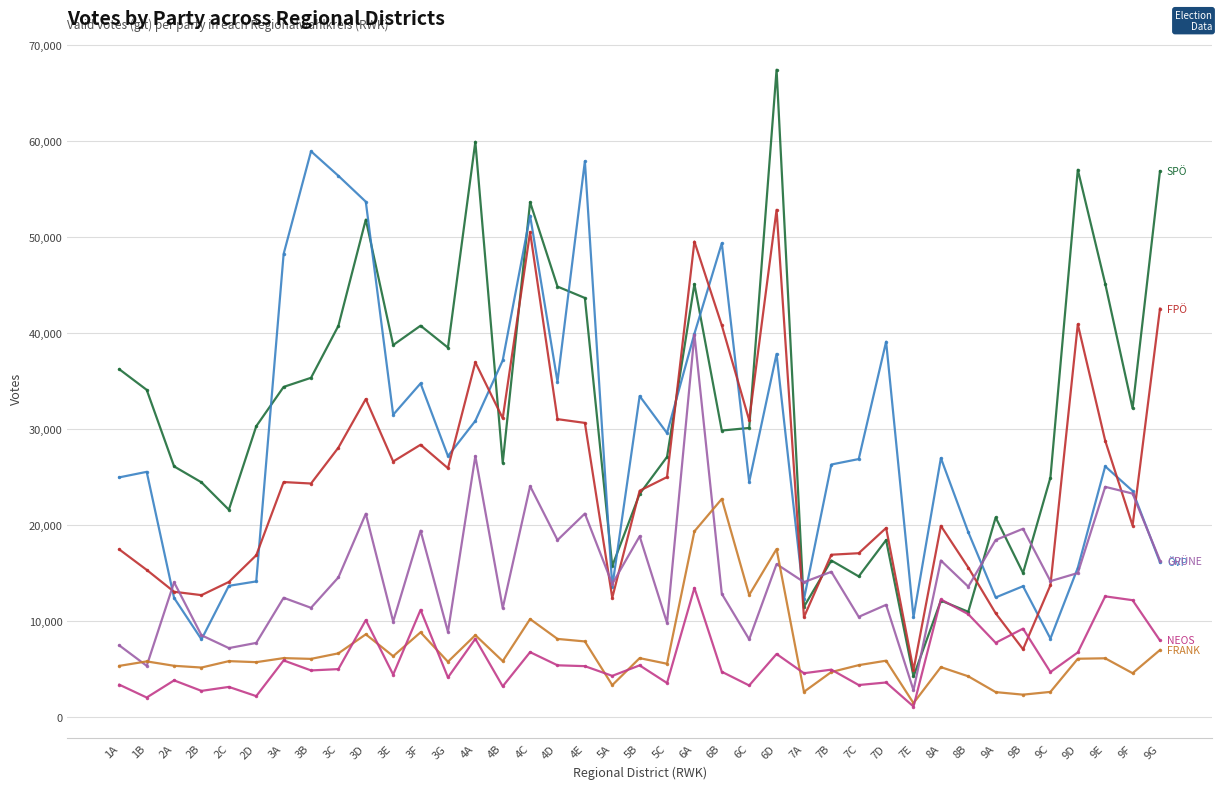

What is the total value across all series at 7C?

77532